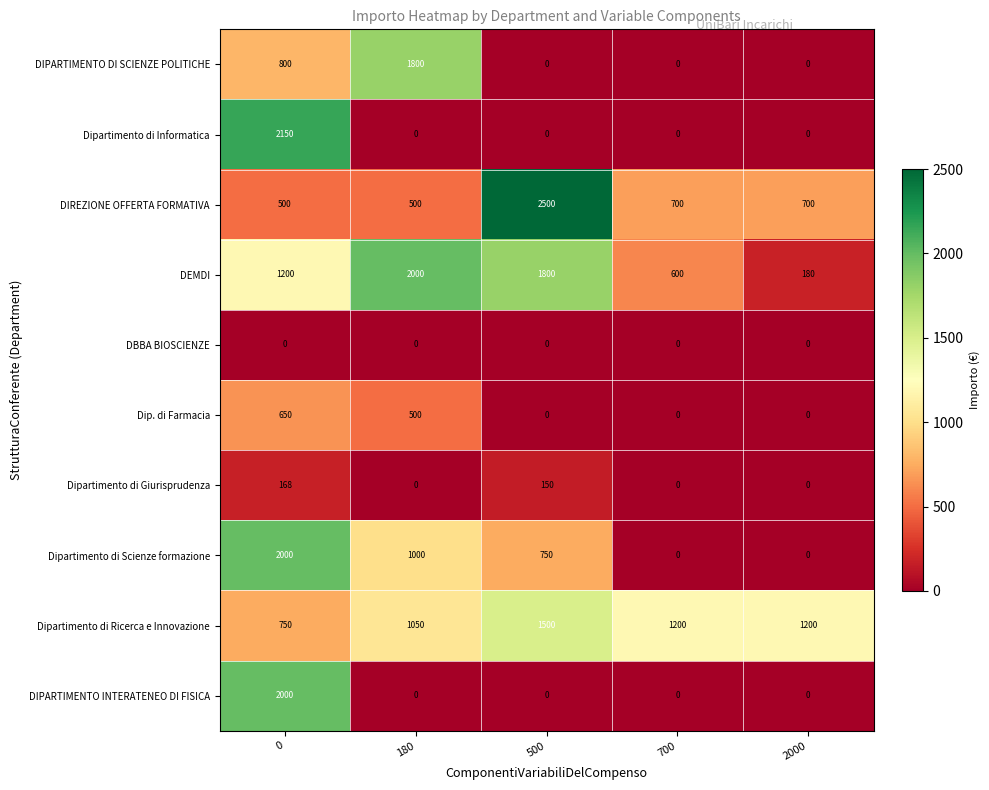

The Dipartimento di Giurisprudenza series shows 88 at 700. True or false?

False